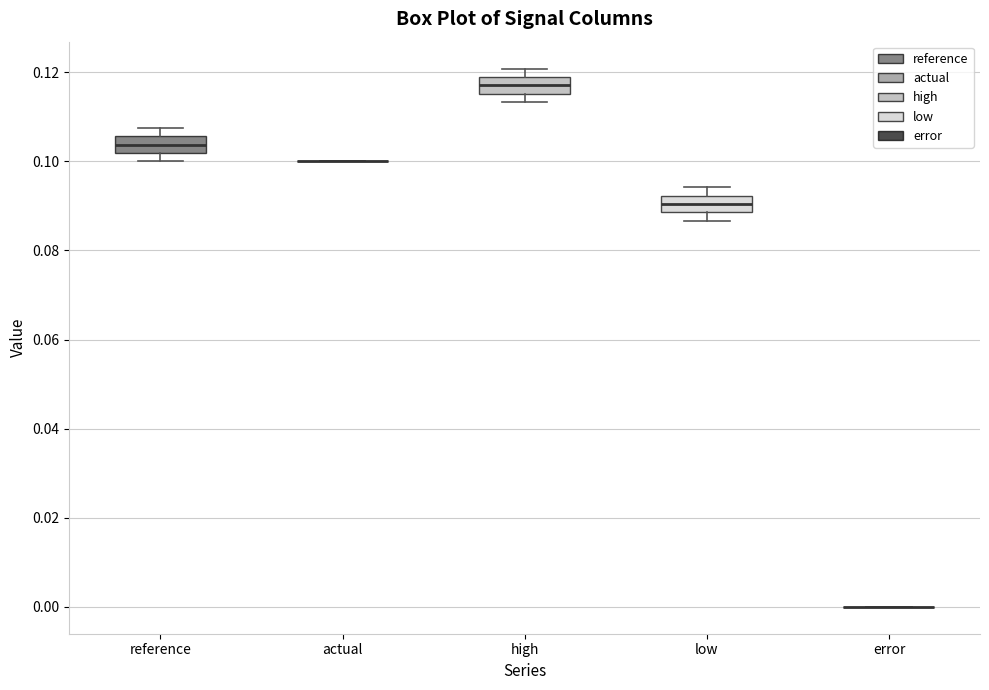

Reading left to right, read every box against the y-axis: the position of its median line, the range the box covers, and the ends of its whiskers. The values are not printed on the chart, so give them approximately, as read against the axis.

reference: median 0.104, box 0.102 to 0.106, whiskers 0.100 to 0.108
actual: box collapsed to a line at 0.100, whiskers 0.100 to 0.100
high: median 0.118 (inside the box), box 0.116 to 0.118, whiskers 0.114 to 0.120
low: median 0.090, box 0.088 to 0.092, whiskers 0.086 to 0.094
error: box collapsed to a line at 0.000, whiskers 0.000 to 0.000